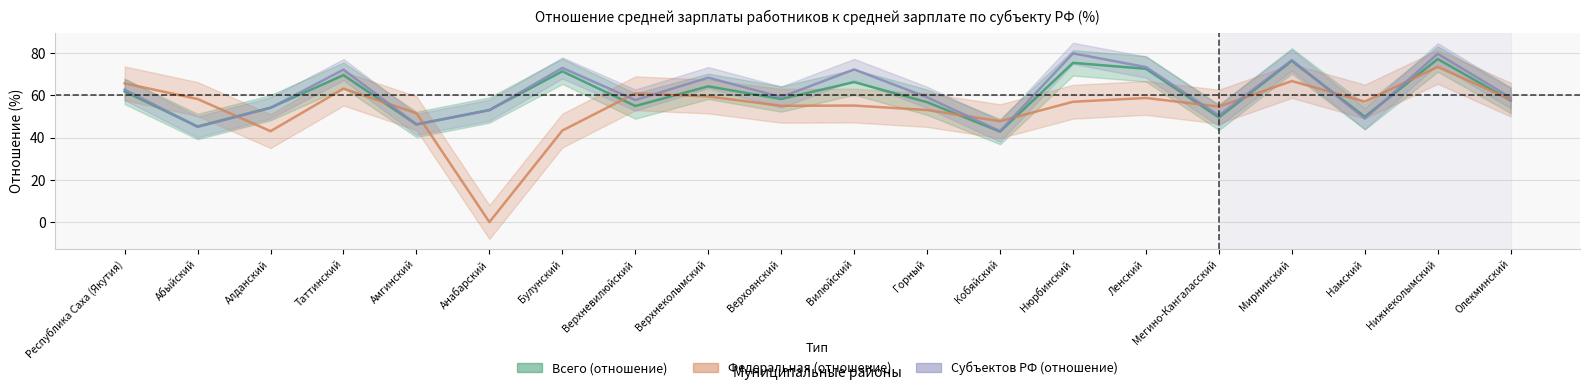

At which label does Всего (отношение) first exceed 58?

Республика Саха (Якутия)